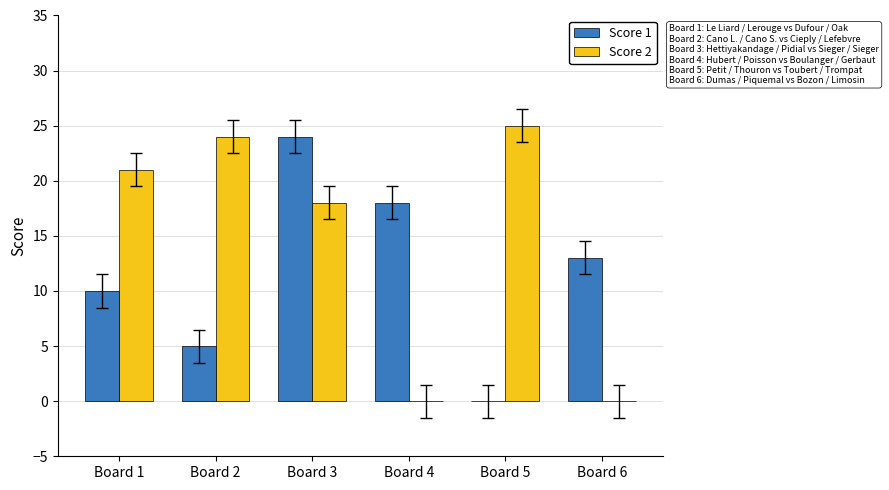

At which label is Score 1 closest to 12?

Board 6